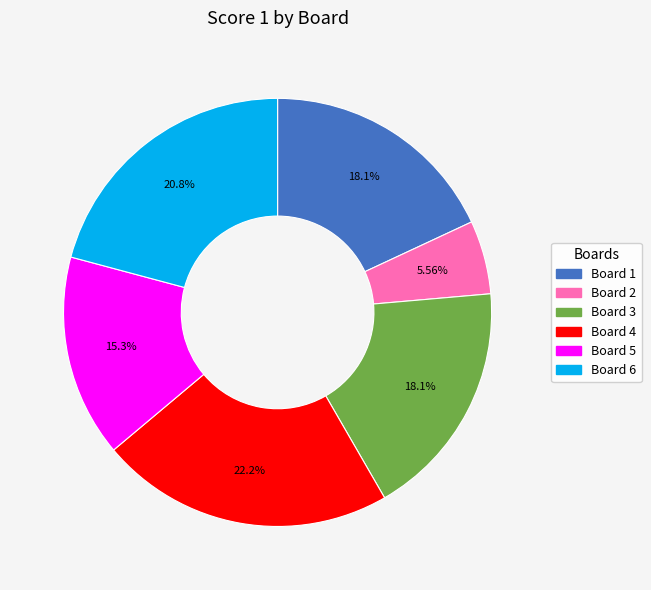

Is Board 3 the majority of the pie?

No